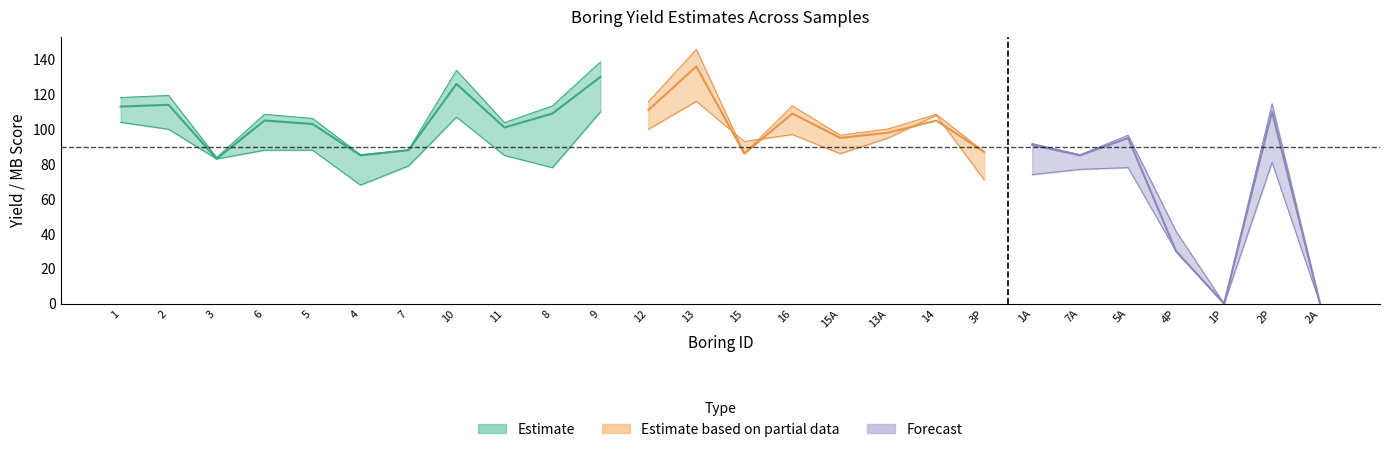

Reading right to left, transcribe all the data shown in this chart.

APWHEAT: 0	110	0	30	95	85	91	87	105	98	95	109	86	136	111	130	109	101	126	88	85	103	105	83	114	113
APPOTS: 0	81	0	30	78	77	74	71	108	95	86	97	93	116	100	110	78	85	107	79	68	88	88	83	100	104
MBWHEAT: 0	23	0	-57	8	-2	4	0	18	11	8	22	-1	49	24	43	22	14	39	1	-2	16	18	-4	27	26
MBPOTS: 0	7	0	-44	4	3	0	-3	34	21	12	23	19	42	26	36	4	11	33	5	-6	14	14	9	26	30